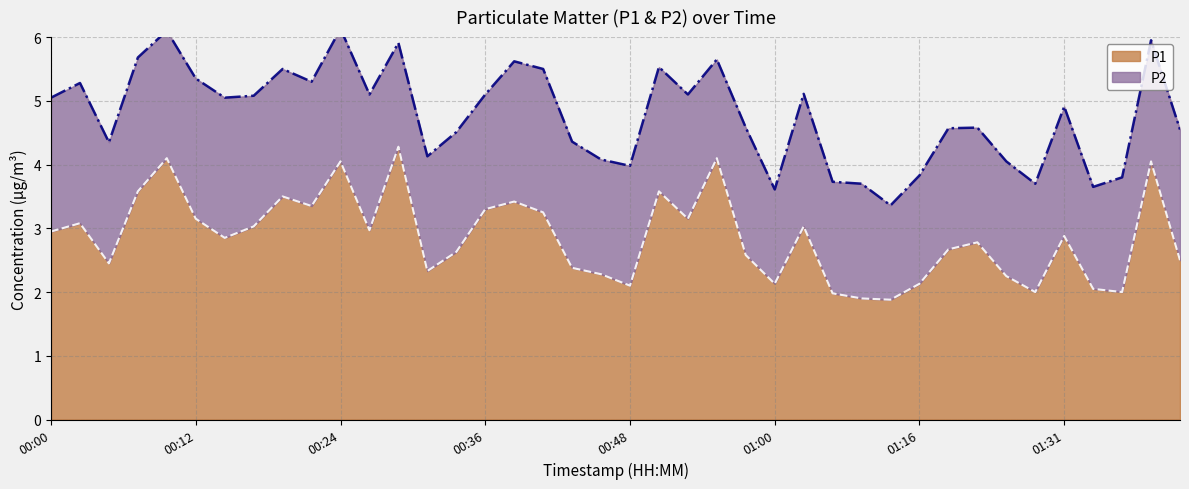

What is the value of the 39th point from the left?

4.0